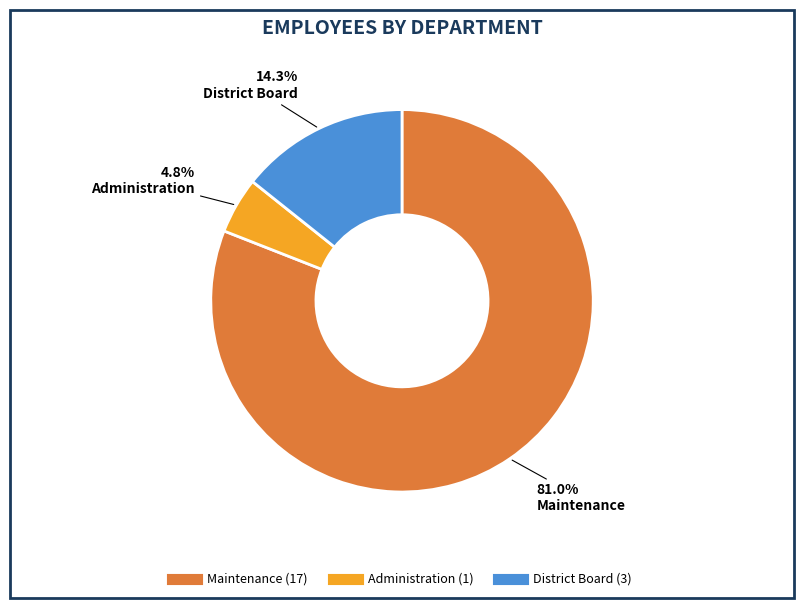

Which category has the smallest portion of the pie?

Administration